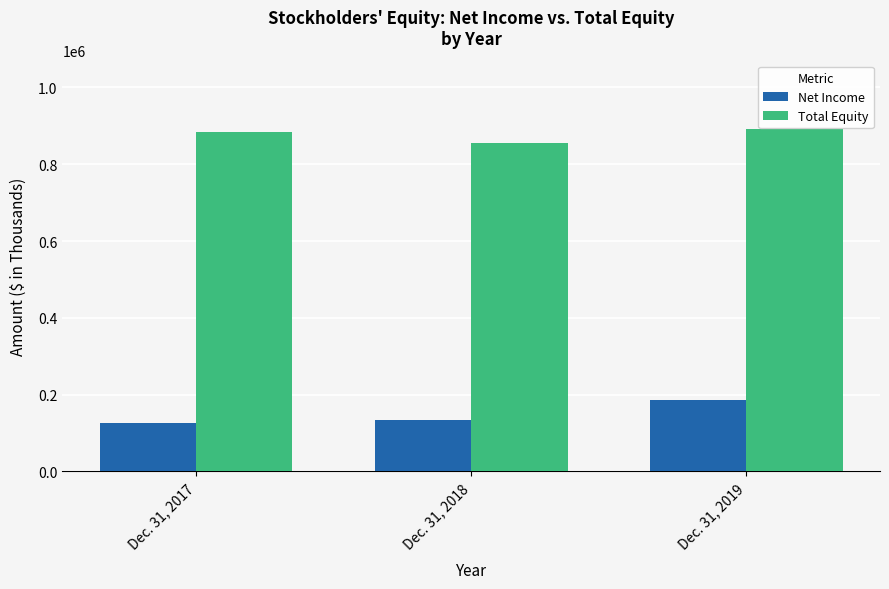

Reading left to right, extract all data points from this chart.

Net Income: Dec. 31, 2017=126633	Dec. 31, 2018=133982	Dec. 31, 2019=187000
Total Equity: Dec. 31, 2017=884778	Dec. 31, 2018=855514	Dec. 31, 2019=891957